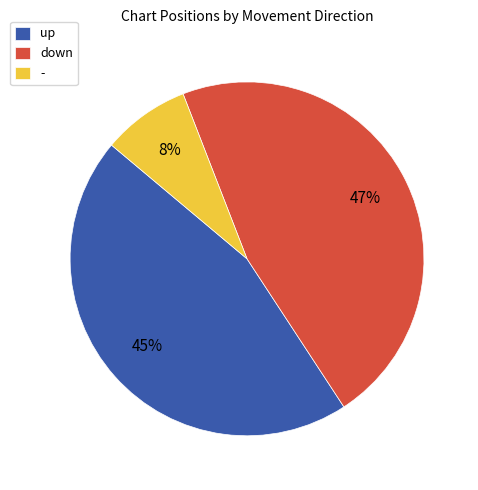

To the nearest percent, what is the combined percentage of down and -?

55%